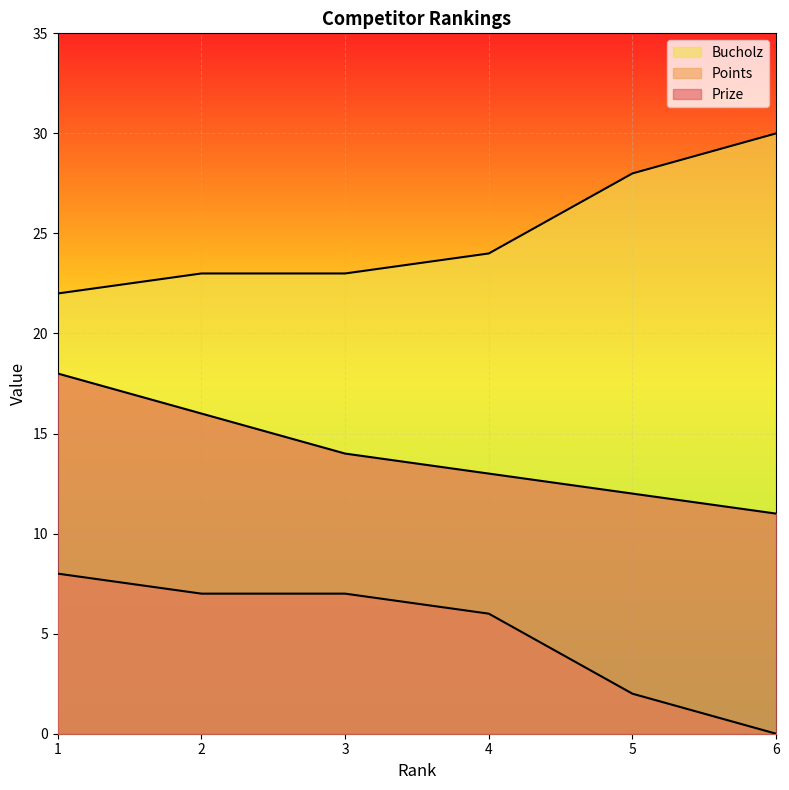

True or false: Points and Prize cross at least once.

False